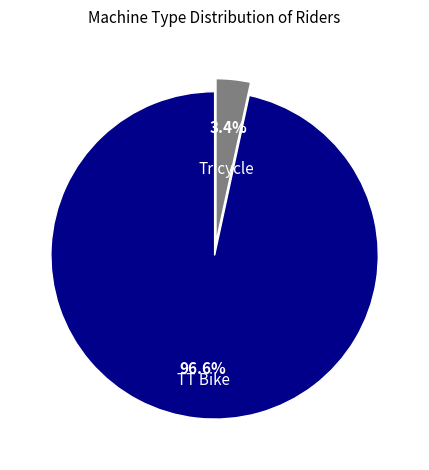

True or false: TT Bike accounts for 97% of the total.

True